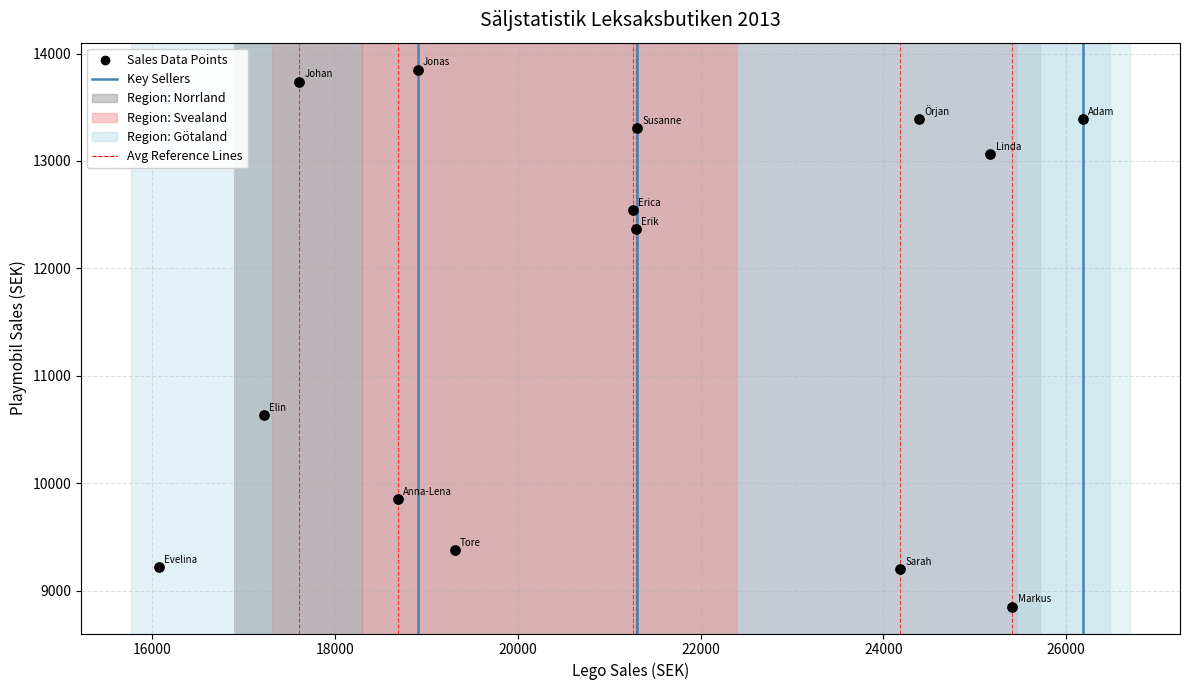

What is the range of Y values (max minus min)?

4998.6